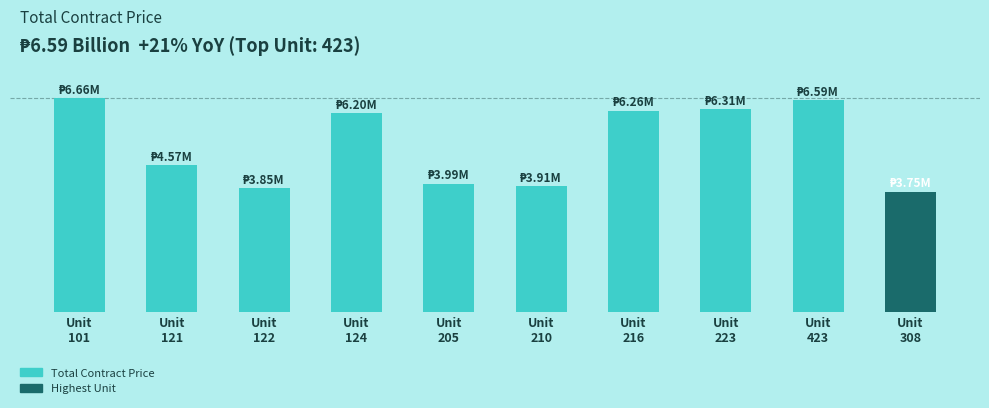

Does the chart contain any negative values?

No